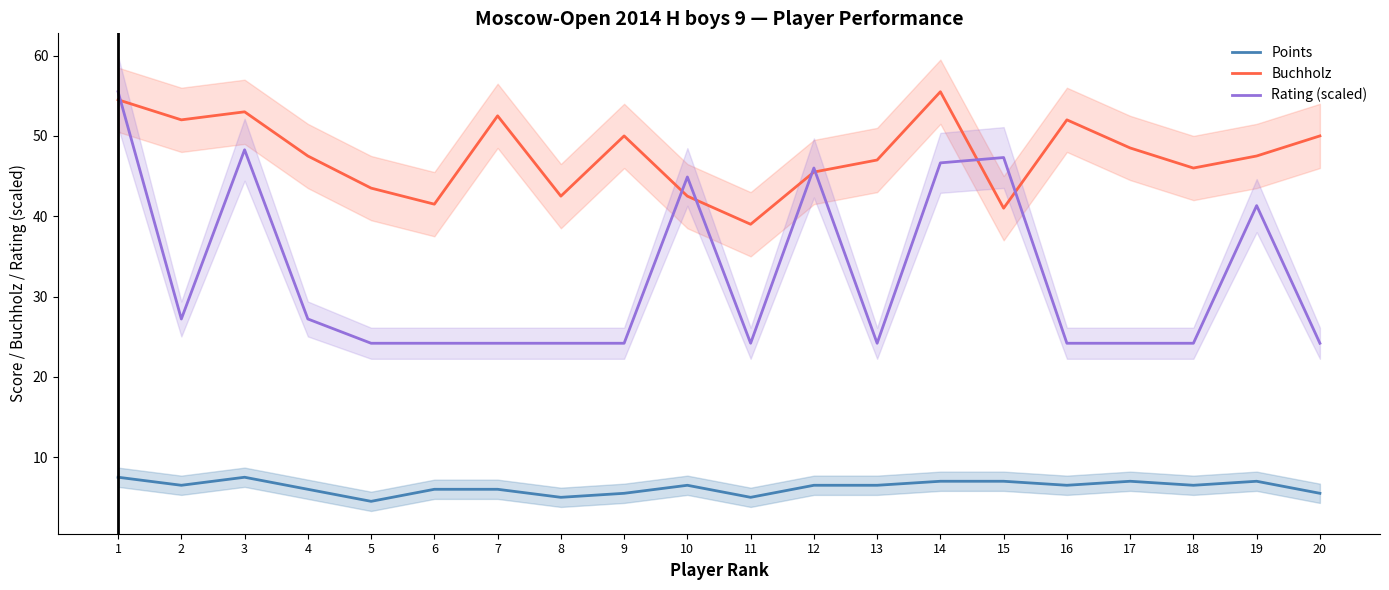

How many lines are shown in the chart?

3